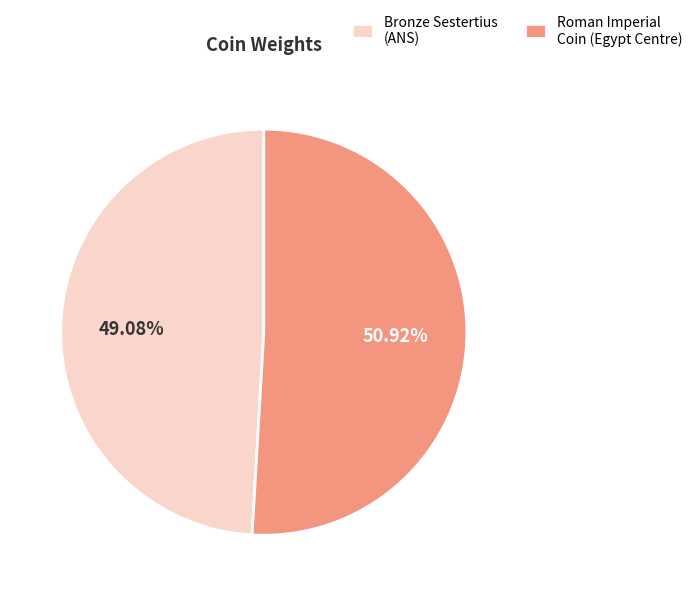

Which slice is the largest?

Roman Imperial Coin (Egypt Centre)